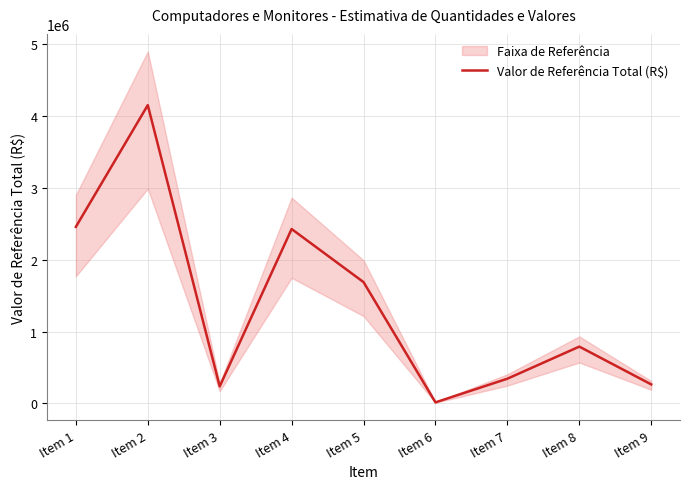

Reading left to right, list all the values displayed in this chart.

2459108.6	4154410.8	236535.0	2428745.2	1689032.3	14116.7	343918.8	790742.8	264426.9